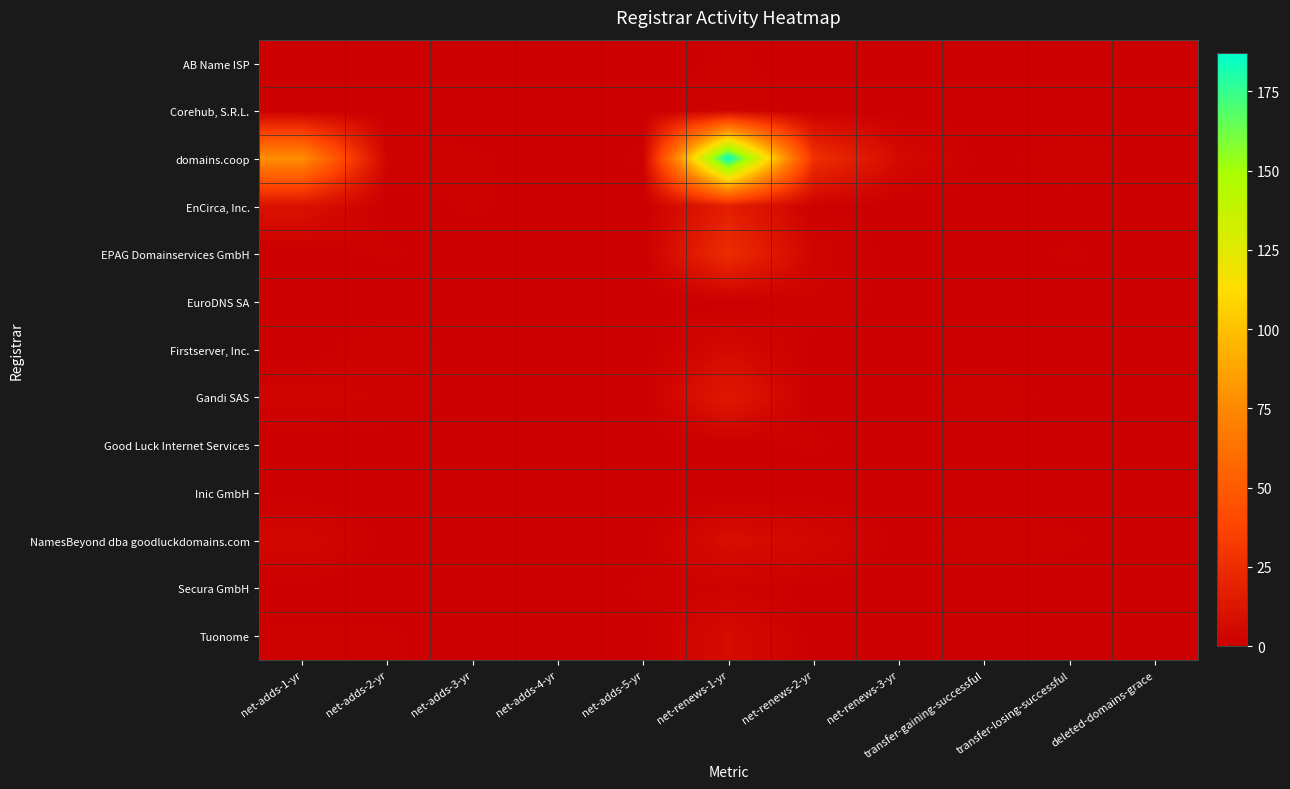

Reading left to right, list all the values displayed in this chart.

AB Name ISP: net-adds-1-yr=0	net-adds-2-yr=0	net-adds-3-yr=0	net-adds-4-yr=0	net-adds-5-yr=0	net-renews-1-yr=1	net-renews-2-yr=0	net-renews-3-yr=0	transfer-gaining-successful=0	transfer-losing-successful=0	deleted-domains-grace=0
Corehub, S.R.L.: net-adds-1-yr=0	net-adds-2-yr=0	net-adds-3-yr=0	net-adds-4-yr=0	net-adds-5-yr=0	net-renews-1-yr=2	net-renews-2-yr=0	net-renews-3-yr=0	transfer-gaining-successful=0	transfer-losing-successful=0	deleted-domains-grace=0
domains.coop: net-adds-1-yr=78	net-adds-2-yr=2	net-adds-3-yr=1	net-adds-4-yr=0	net-adds-5-yr=1	net-renews-1-yr=187	net-renews-2-yr=27	net-renews-3-yr=6	transfer-gaining-successful=0	transfer-losing-successful=2	deleted-domains-grace=0
EnCirca, Inc.: net-adds-1-yr=10	net-adds-2-yr=0	net-adds-3-yr=1	net-adds-4-yr=0	net-adds-5-yr=0	net-renews-1-yr=17	net-renews-2-yr=1	net-renews-3-yr=0	transfer-gaining-successful=0	transfer-losing-successful=0	deleted-domains-grace=0
EPAG Domainservices GmbH: net-adds-1-yr=0	net-adds-2-yr=1	net-adds-3-yr=0	net-adds-4-yr=0	net-adds-5-yr=0	net-renews-1-yr=25	net-renews-2-yr=3	net-renews-3-yr=0	transfer-gaining-successful=0	transfer-losing-successful=1	deleted-domains-grace=0
EuroDNS SA: net-adds-1-yr=0	net-adds-2-yr=0	net-adds-3-yr=0	net-adds-4-yr=0	net-adds-5-yr=0	net-renews-1-yr=0	net-renews-2-yr=2	net-renews-3-yr=0	transfer-gaining-successful=0	transfer-losing-successful=0	deleted-domains-grace=0
Firstserver, Inc.: net-adds-1-yr=0	net-adds-2-yr=2	net-adds-3-yr=0	net-adds-4-yr=0	net-adds-5-yr=0	net-renews-1-yr=6	net-renews-2-yr=0	net-renews-3-yr=0	transfer-gaining-successful=0	transfer-losing-successful=0	deleted-domains-grace=0
Gandi SAS: net-adds-1-yr=3	net-adds-2-yr=2	net-adds-3-yr=0	net-adds-4-yr=0	net-adds-5-yr=0	net-renews-1-yr=14	net-renews-2-yr=0	net-renews-3-yr=0	transfer-gaining-successful=2	transfer-losing-successful=0	deleted-domains-grace=0
Good Luck Internet Services: net-adds-1-yr=0	net-adds-2-yr=0	net-adds-3-yr=0	net-adds-4-yr=0	net-adds-5-yr=0	net-renews-1-yr=0	net-renews-2-yr=1	net-renews-3-yr=0	transfer-gaining-successful=0	transfer-losing-successful=0	deleted-domains-grace=0
Inic GmbH: net-adds-1-yr=0	net-adds-2-yr=0	net-adds-3-yr=0	net-adds-4-yr=0	net-adds-5-yr=0	net-renews-1-yr=0	net-renews-2-yr=0	net-renews-3-yr=0	transfer-gaining-successful=0	transfer-losing-successful=0	deleted-domains-grace=0
NamesBeyond dba goodluckdomains.com: net-adds-1-yr=5	net-adds-2-yr=0	net-adds-3-yr=0	net-adds-4-yr=0	net-adds-5-yr=0	net-renews-1-yr=8	net-renews-2-yr=5	net-renews-3-yr=0	transfer-gaining-successful=2	transfer-losing-successful=1	deleted-domains-grace=0
Secura GmbH: net-adds-1-yr=0	net-adds-2-yr=0	net-adds-3-yr=0	net-adds-4-yr=0	net-adds-5-yr=1	net-renews-1-yr=2	net-renews-2-yr=0	net-renews-3-yr=0	transfer-gaining-successful=0	transfer-losing-successful=0	deleted-domains-grace=0
Tuonome: net-adds-1-yr=1	net-adds-2-yr=1	net-adds-3-yr=0	net-adds-4-yr=0	net-adds-5-yr=0	net-renews-1-yr=7	net-renews-2-yr=0	net-renews-3-yr=0	transfer-gaining-successful=0	transfer-losing-successful=0	deleted-domains-grace=0